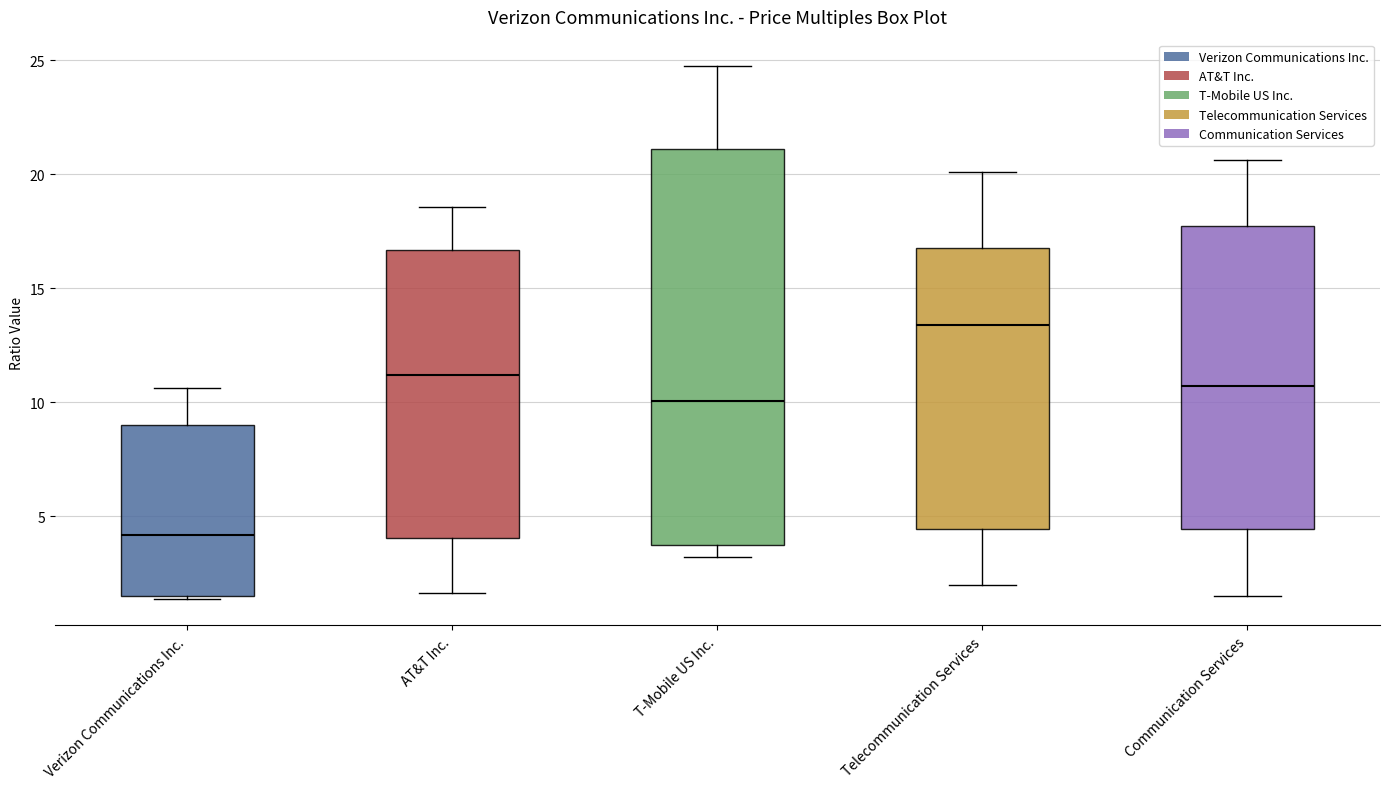

Where does the lower whisker of the box for Communication Services end on the y-axis? The values are not printed on the chart, so give them approximately, as read against the axis.

1.5